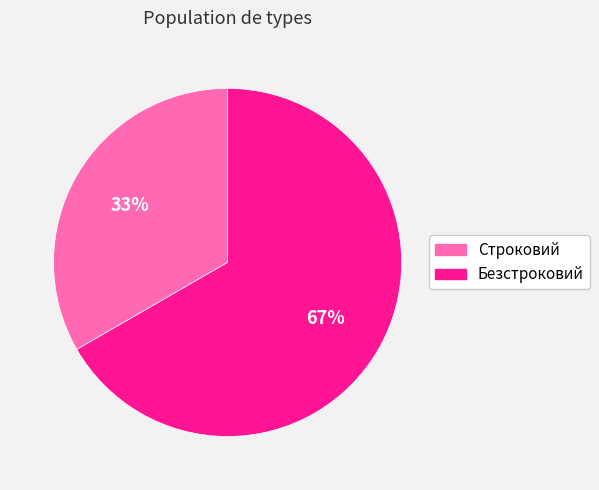

True or false: Строковий accounts for 42% of the total.

False